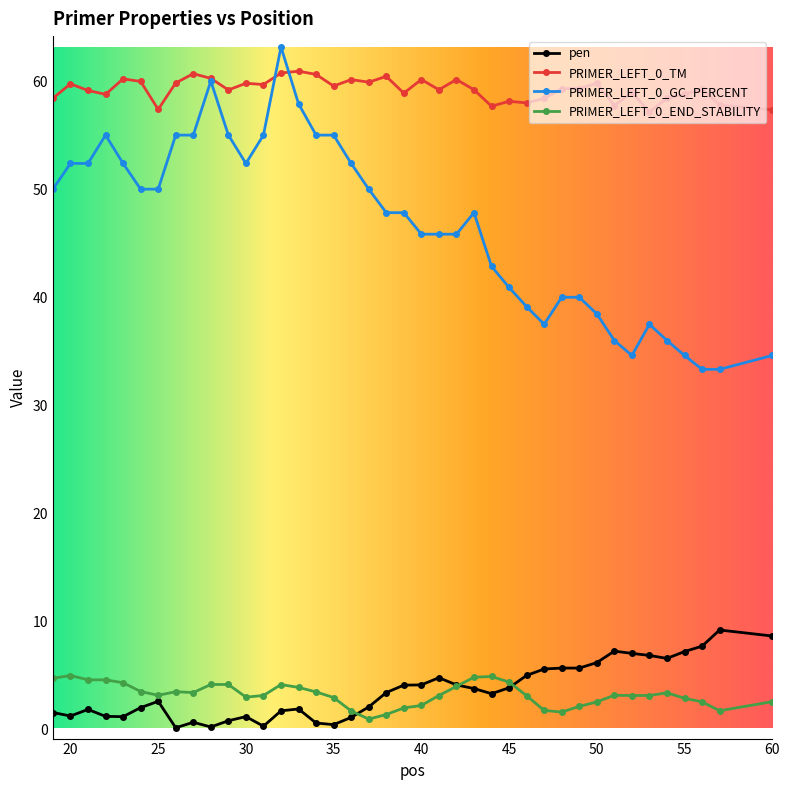

Which series has the largest total across all categories?

PRIMER_LEFT_0_TM